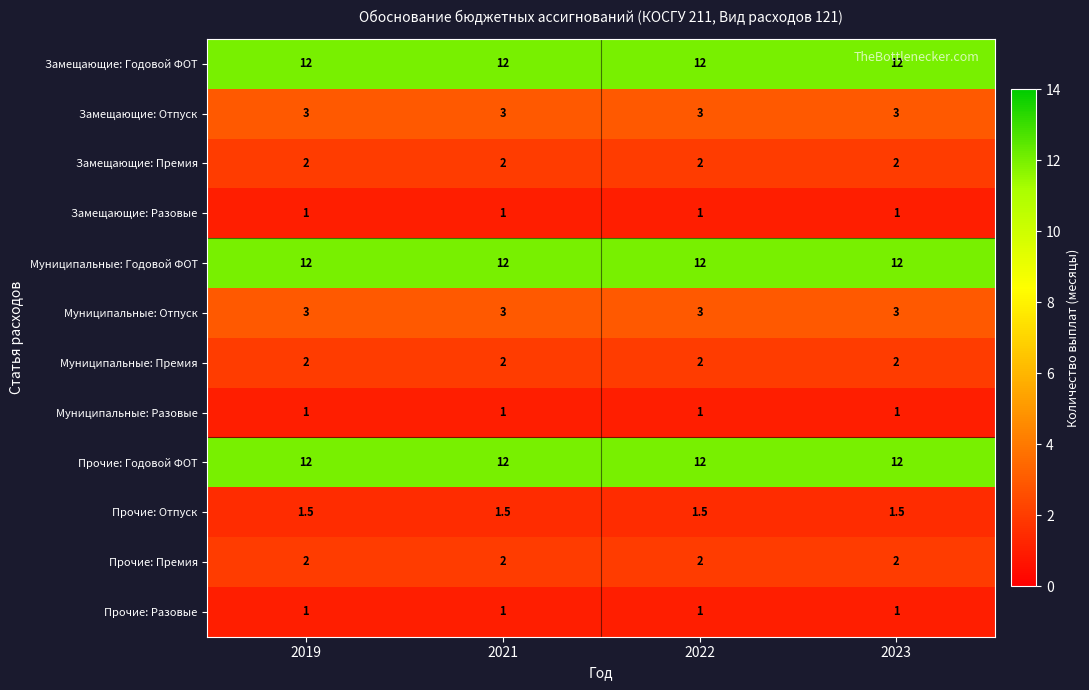

Is the value of Муниципальные: Годовой ФОТ at 2019 greater than the value of Прочие: Отпуск at 2023?

Yes